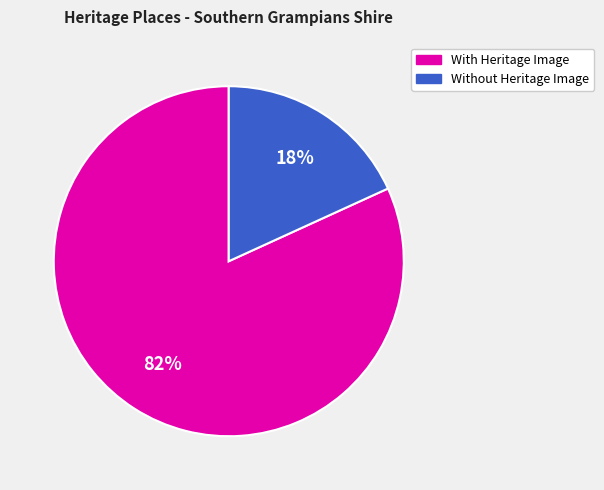

To the nearest percent, what is the difference between the largest and smallest slice percentages?

64%